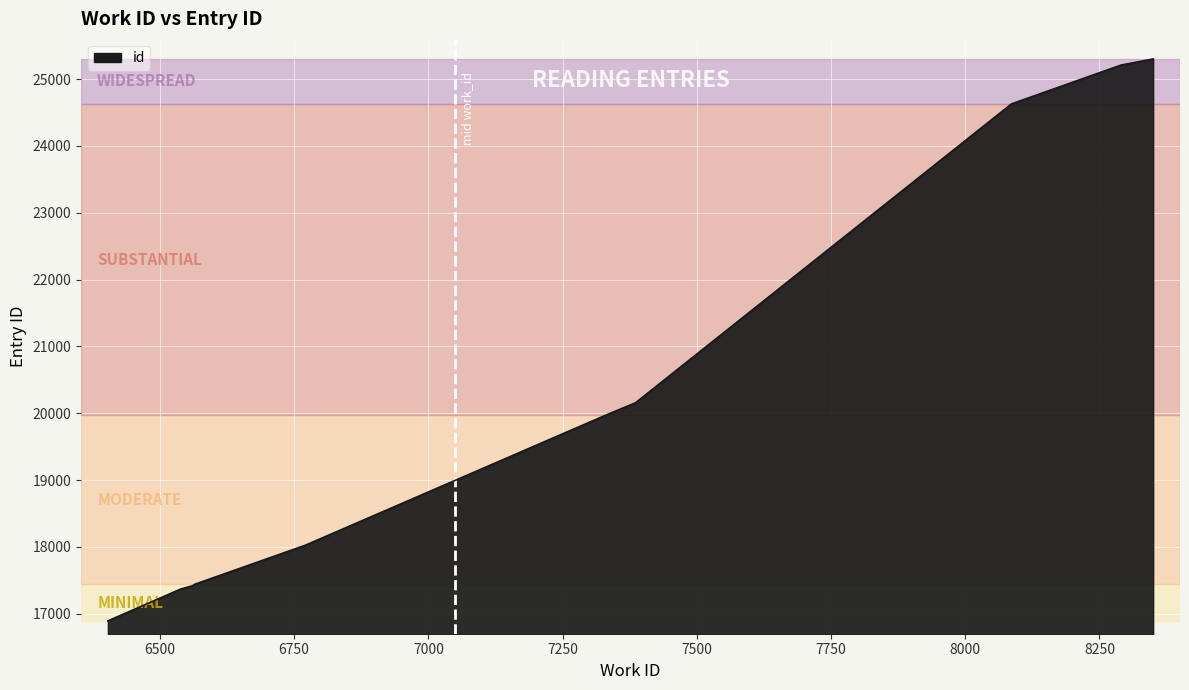

What is the smallest value displayed?

16892